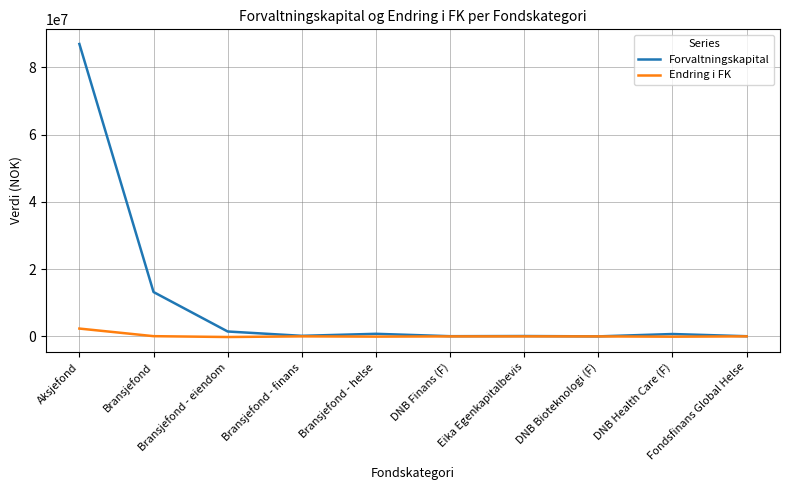

Which series has the largest range (max minus min)?

Forvaltningskapital